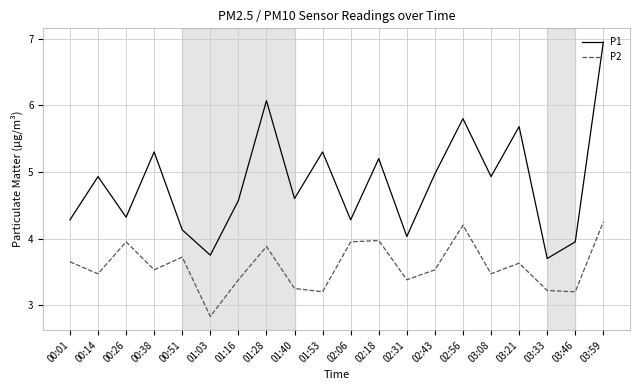

Is the value of P2 at 00:01 greater than the value of P1 at 02:43?

No